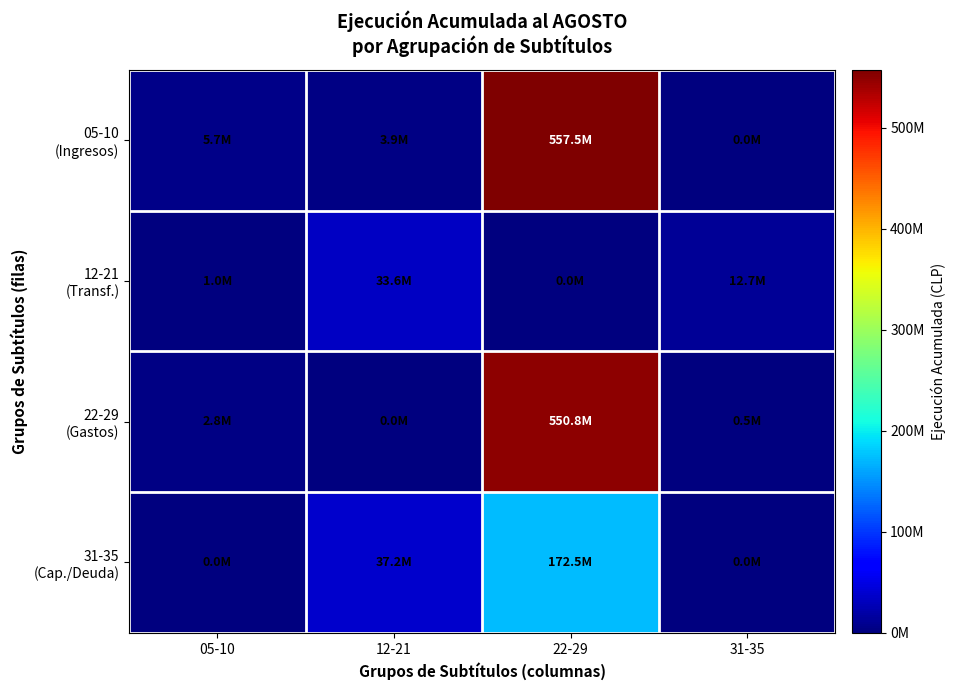

How many categories are shown in the chart?

4